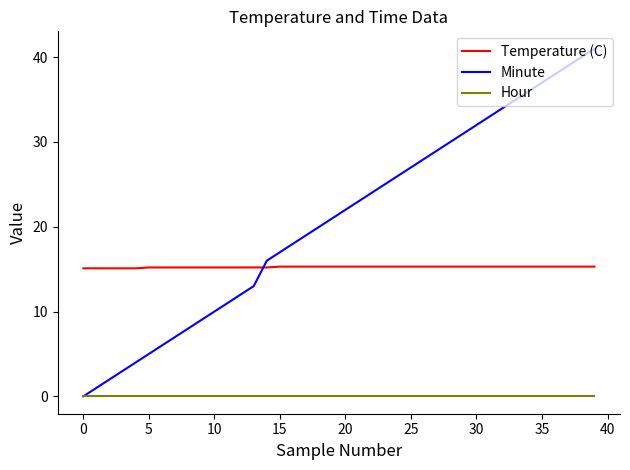

Which series has the widest spread of values?

Minute